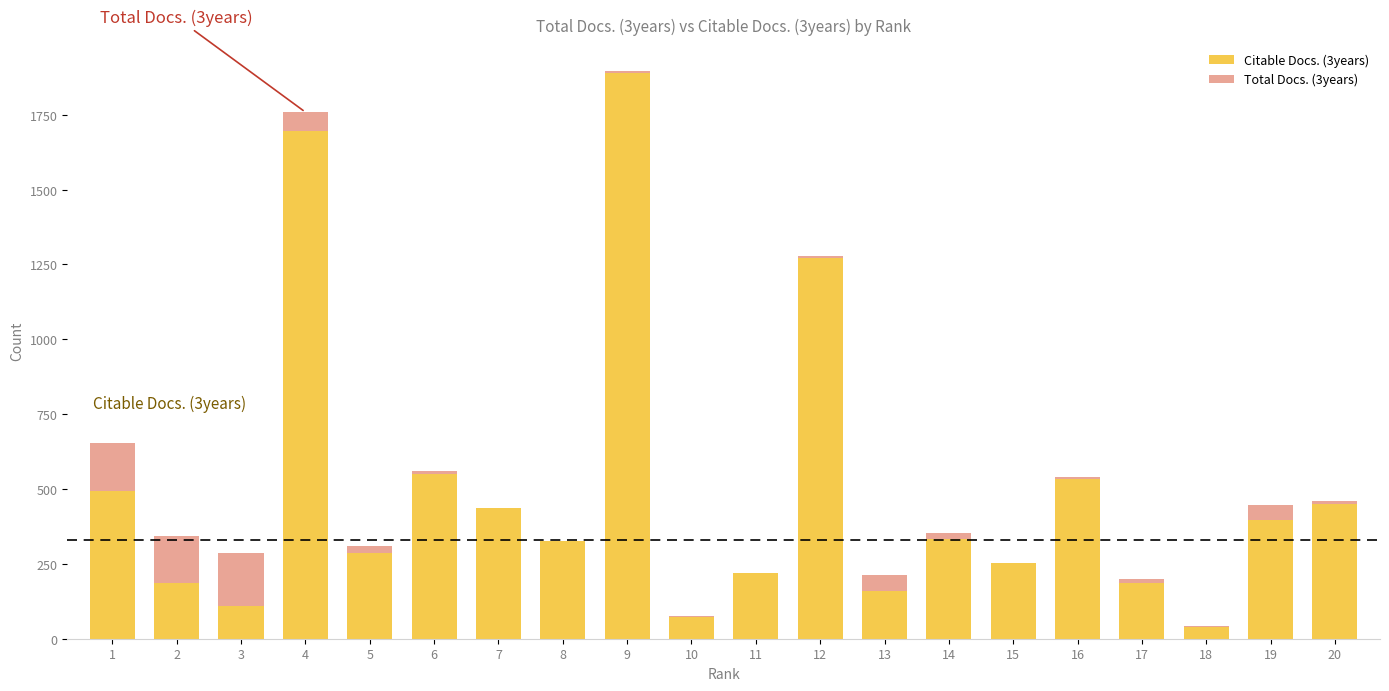

At which category is the sum across all series the highest?

9